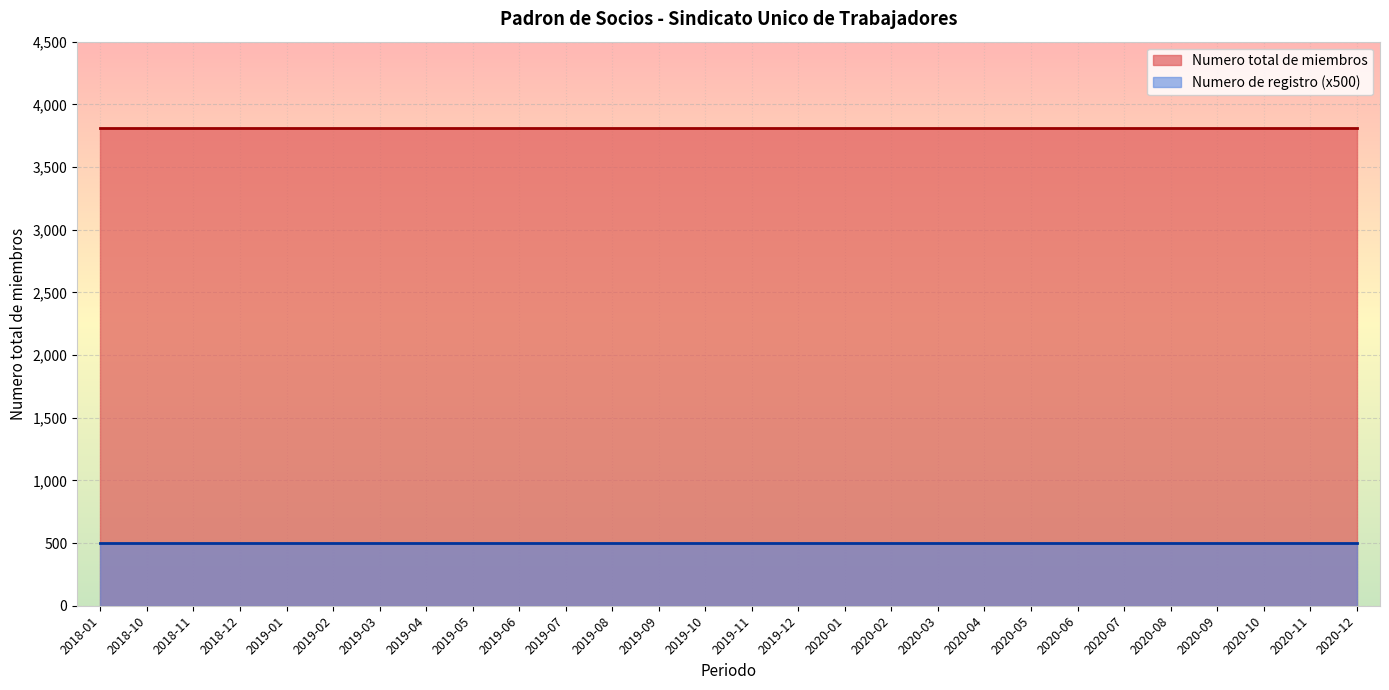

What is the average value of the Numero de registro series?

1